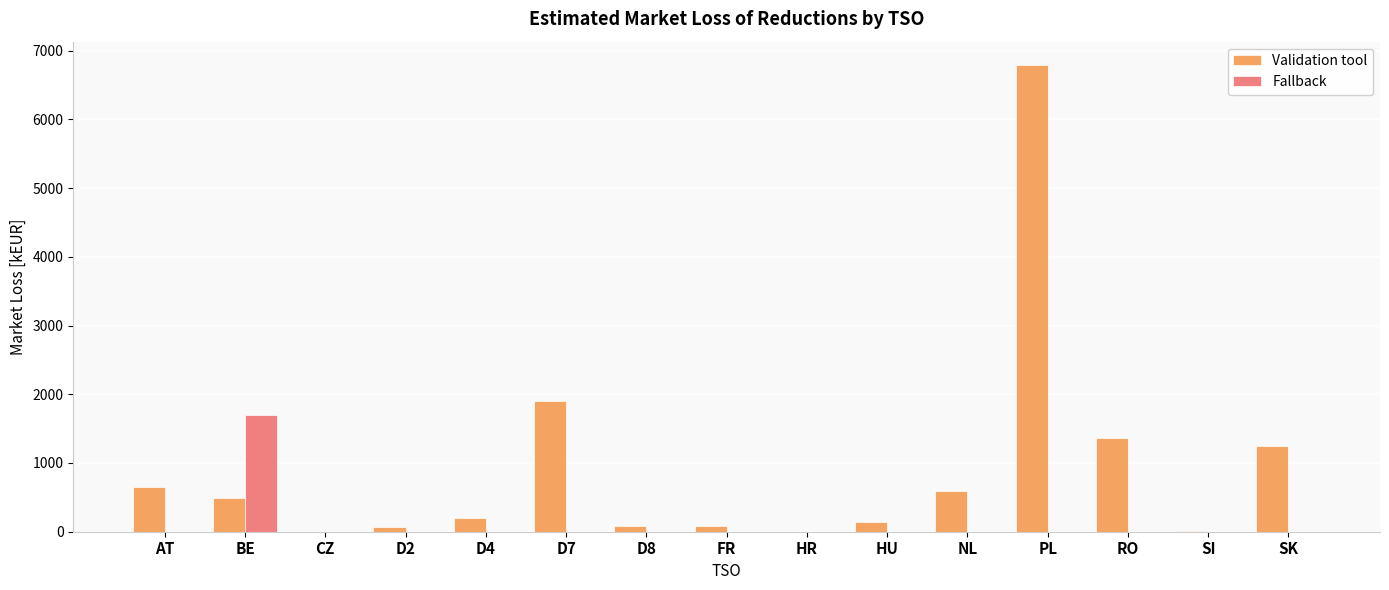

What is the sum of all Validation tool values?

13641.0